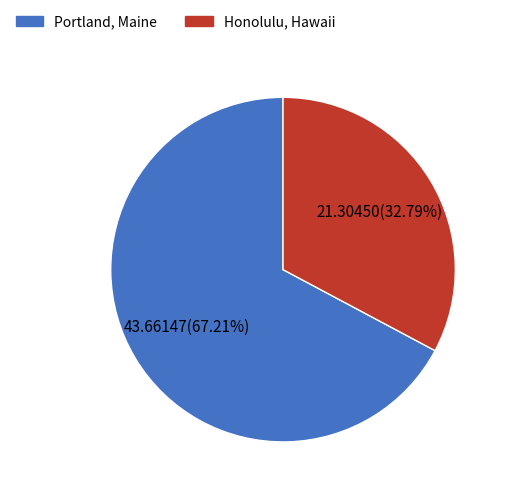

Which slice is the smallest?

Honolulu, Hawaii